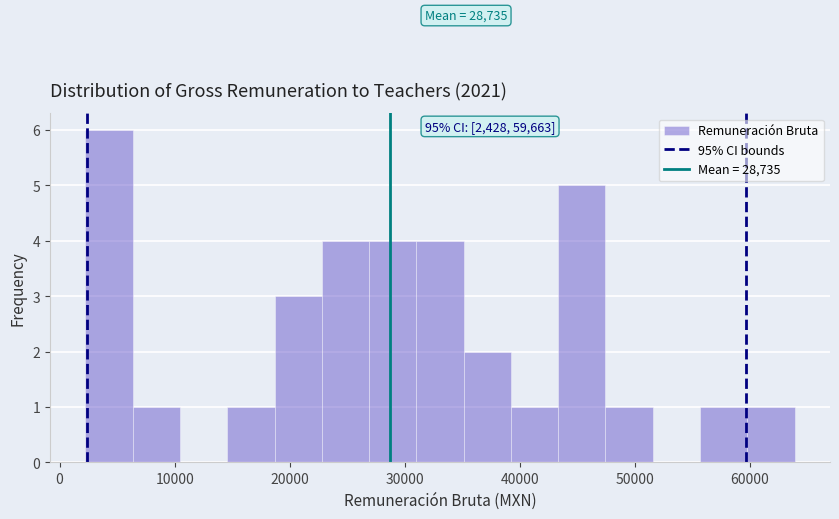

Over which range of the x-axis is the bar tallest?

2000 to 6000